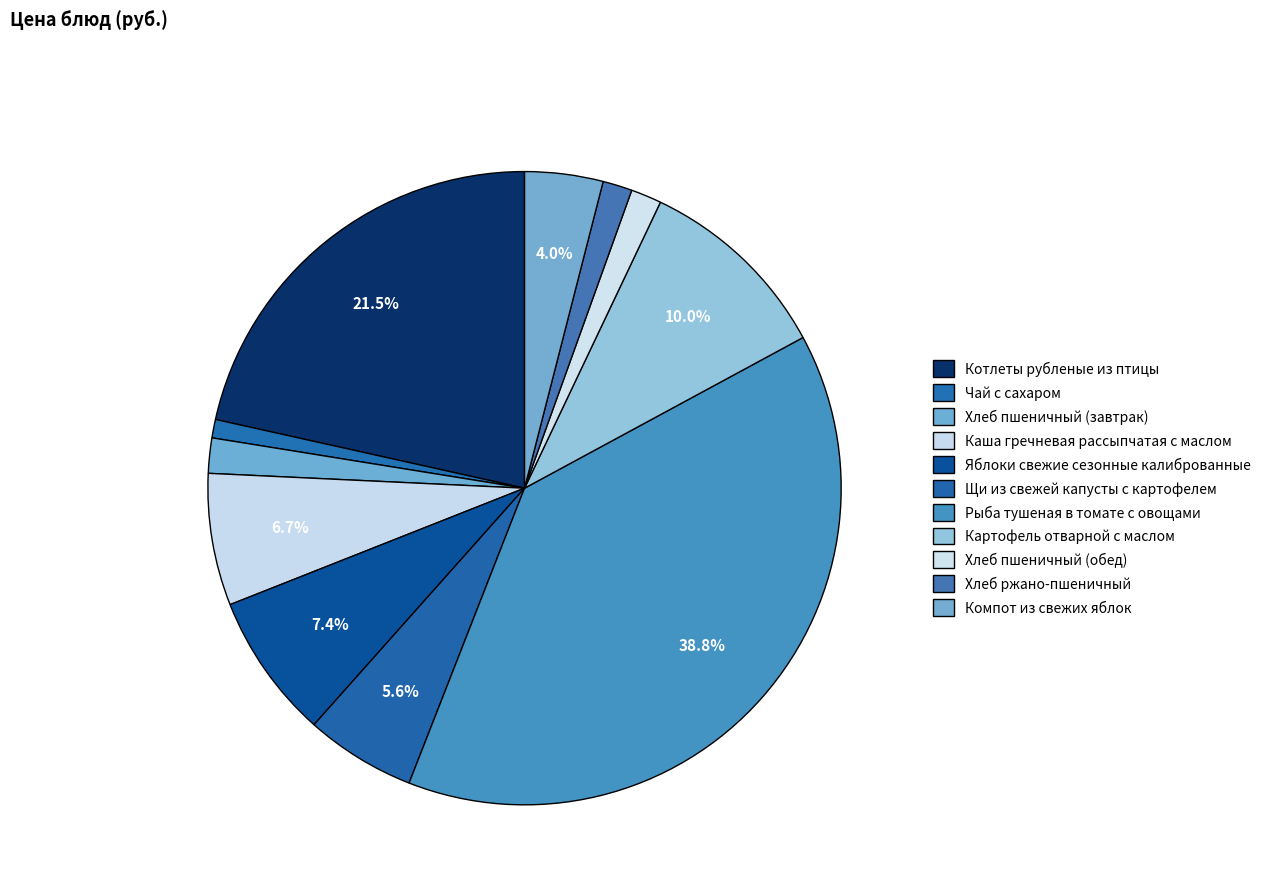

Count the number of slices in the pie.

11